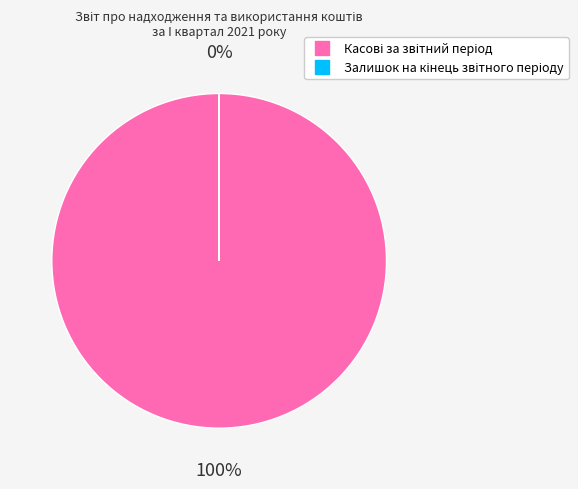

Do Касові за звітний період and Залишок на кінець звітного періоду together represent more than half of the pie?

Yes